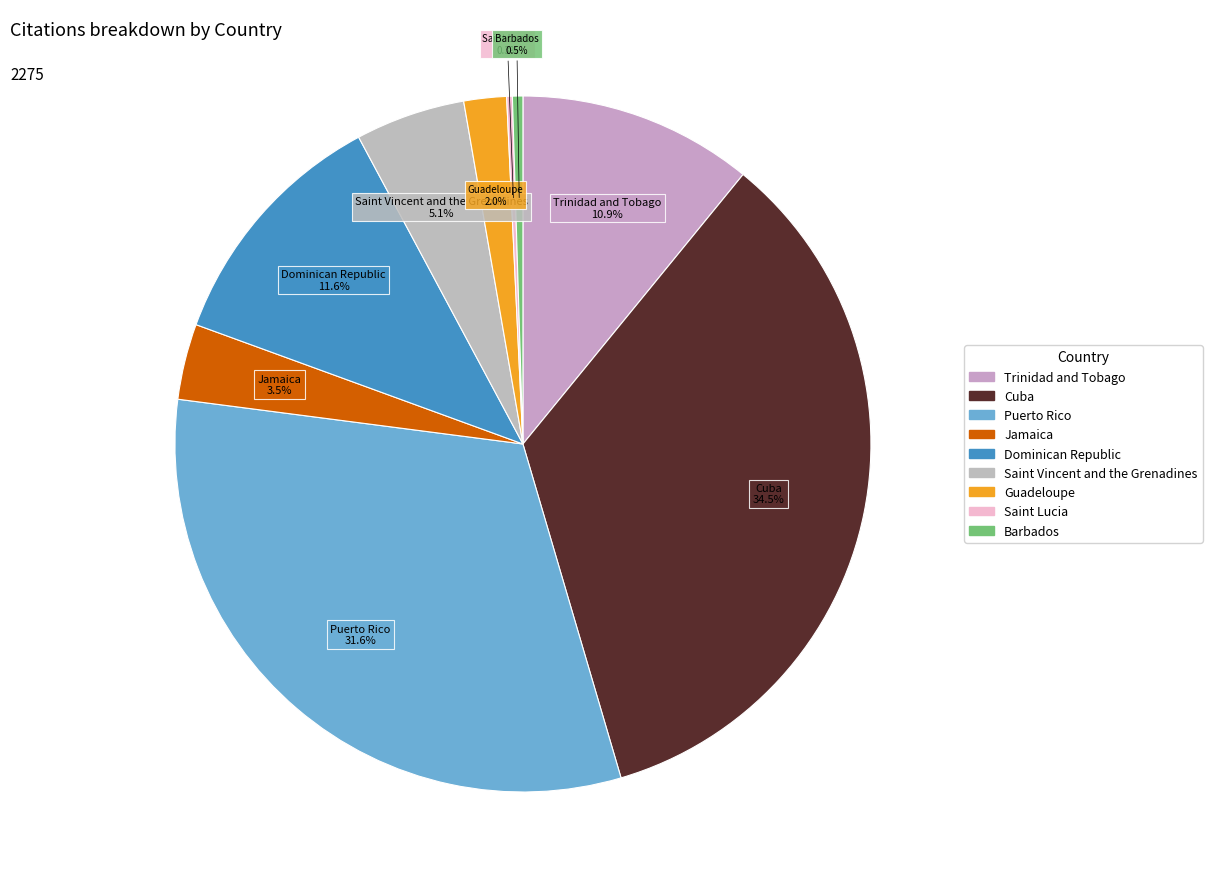

What is the ratio of the value at Dominican Republic to the value at Cuba?

0.3